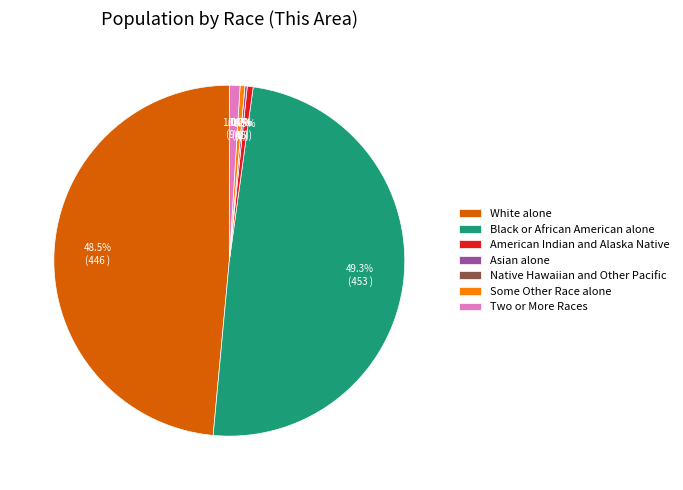

How many slices are in this pie chart?

7